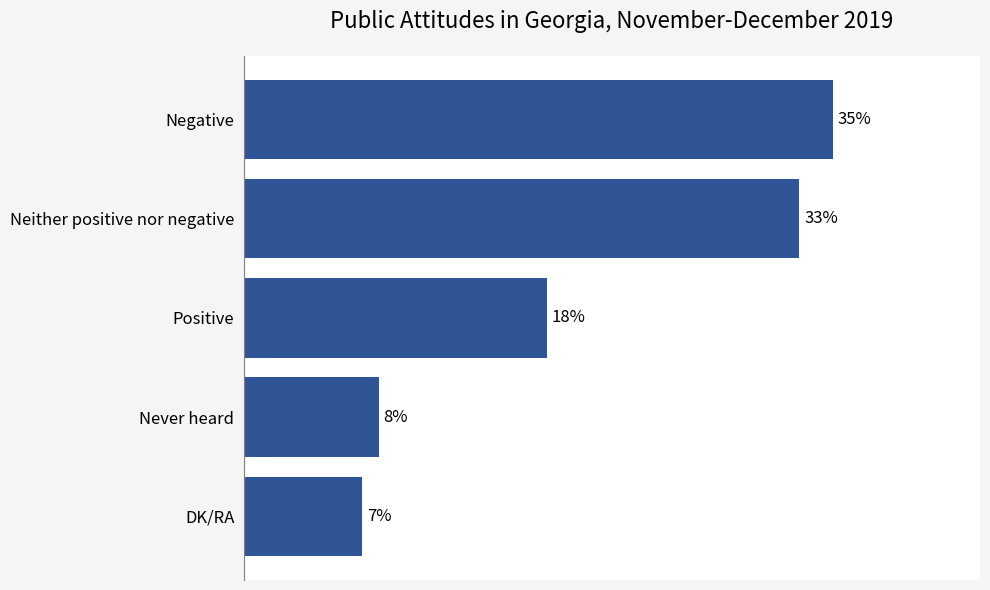

Which category has the lowest value across all series?

DK/RA